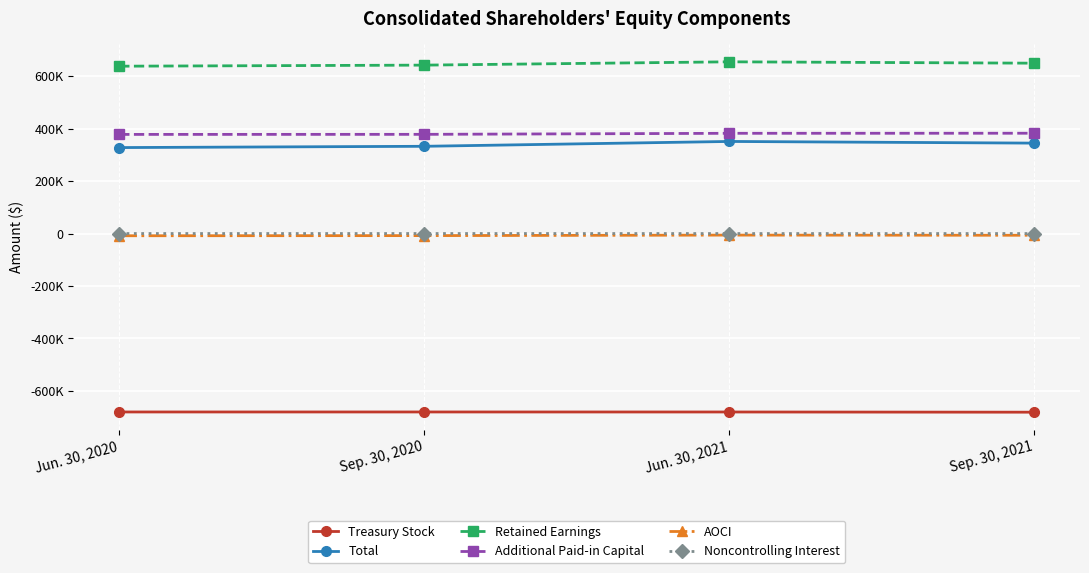

Does the chart have visible grid lines?

Yes